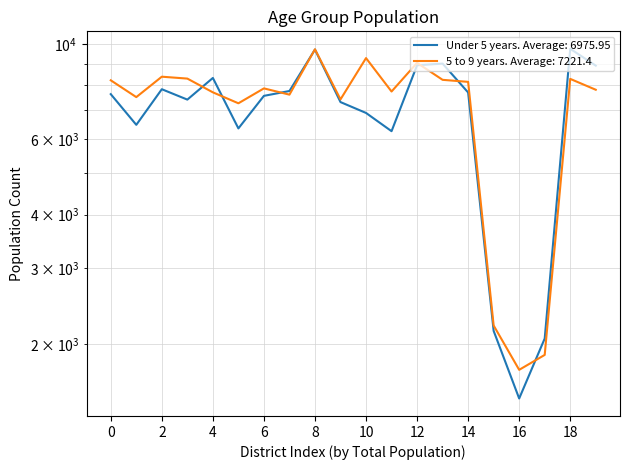

What is the average value of the 5 to 9 years series?

7221